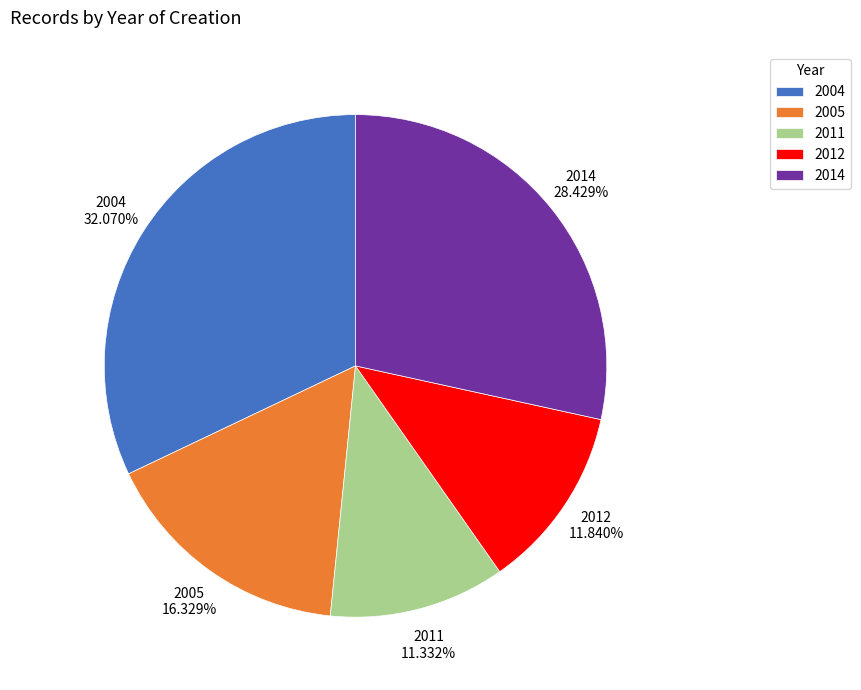

What is the ratio of the value at 2011 to the value at 2004?

0.4